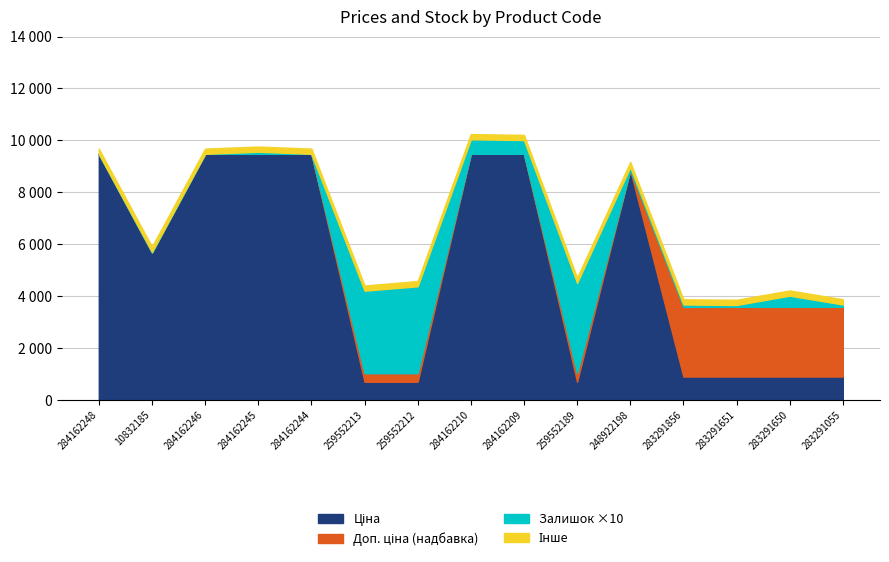

Does the chart have visible grid lines?

Yes